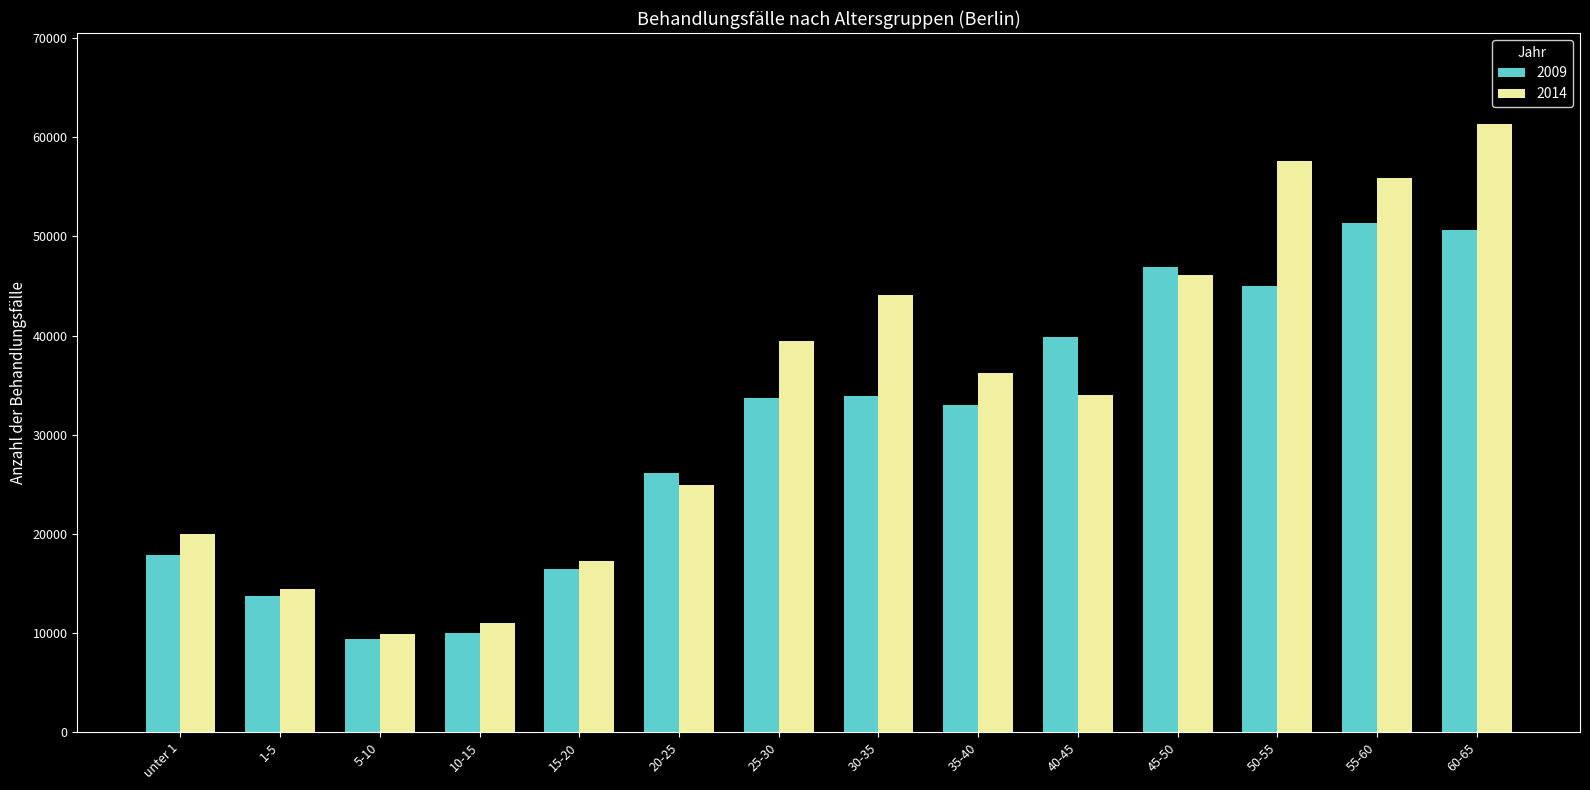

What is the total value across all series at 35-40?

69256